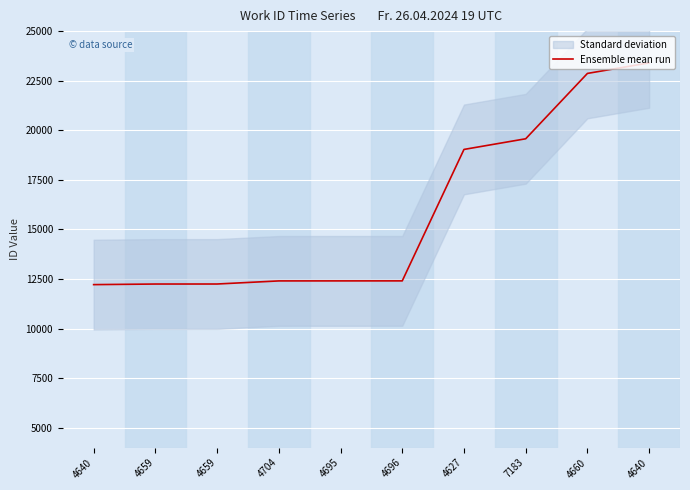

The chart shows a value of 6559 at 4659. True or false?

False